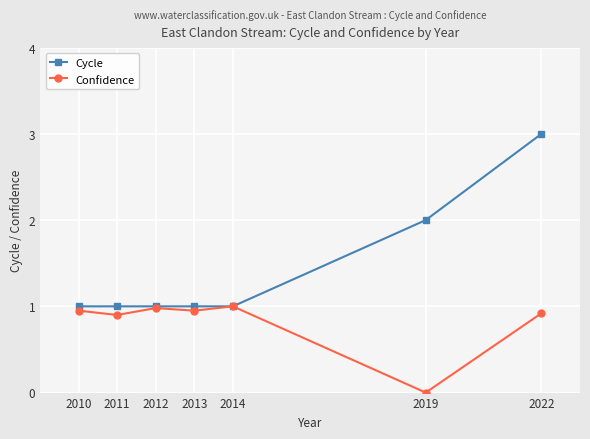

How many series are shown in this chart?

2